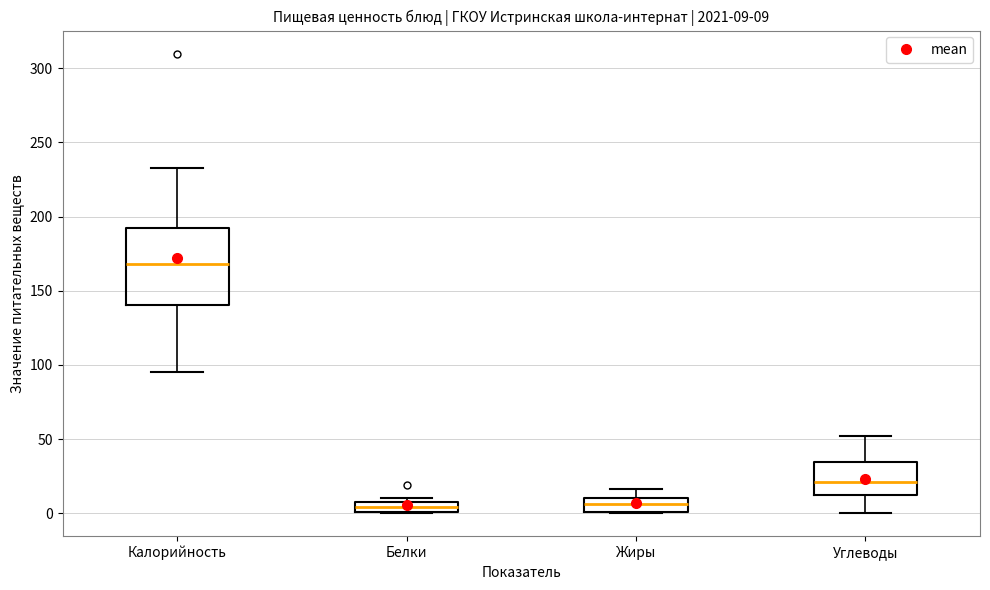

Which box is the tallest, from its lower edge to its upper edge?

Калорийность